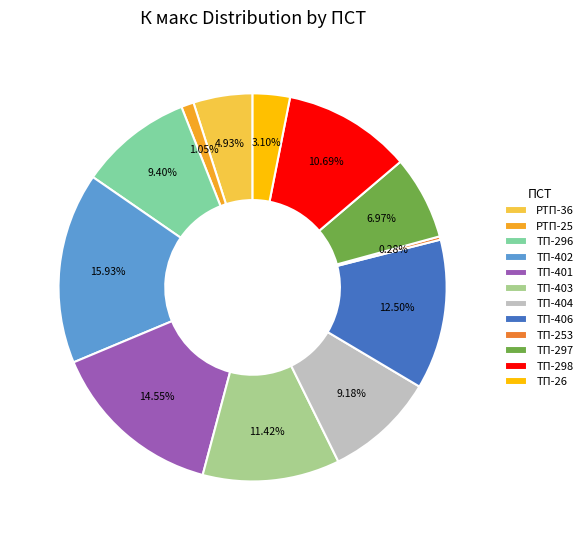

Do РТП-36 and РТП-25 together represent more than half of the pie?

No